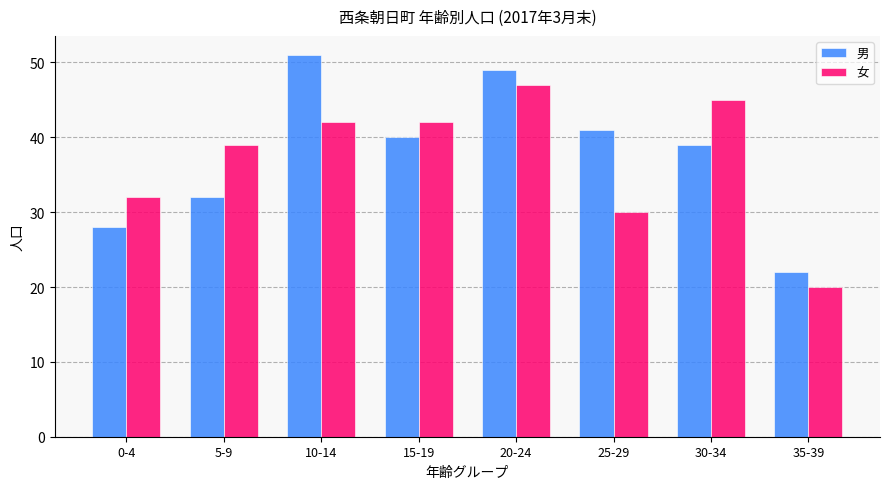

At 15-19, list the series in order from smallest to largest.

男, 女